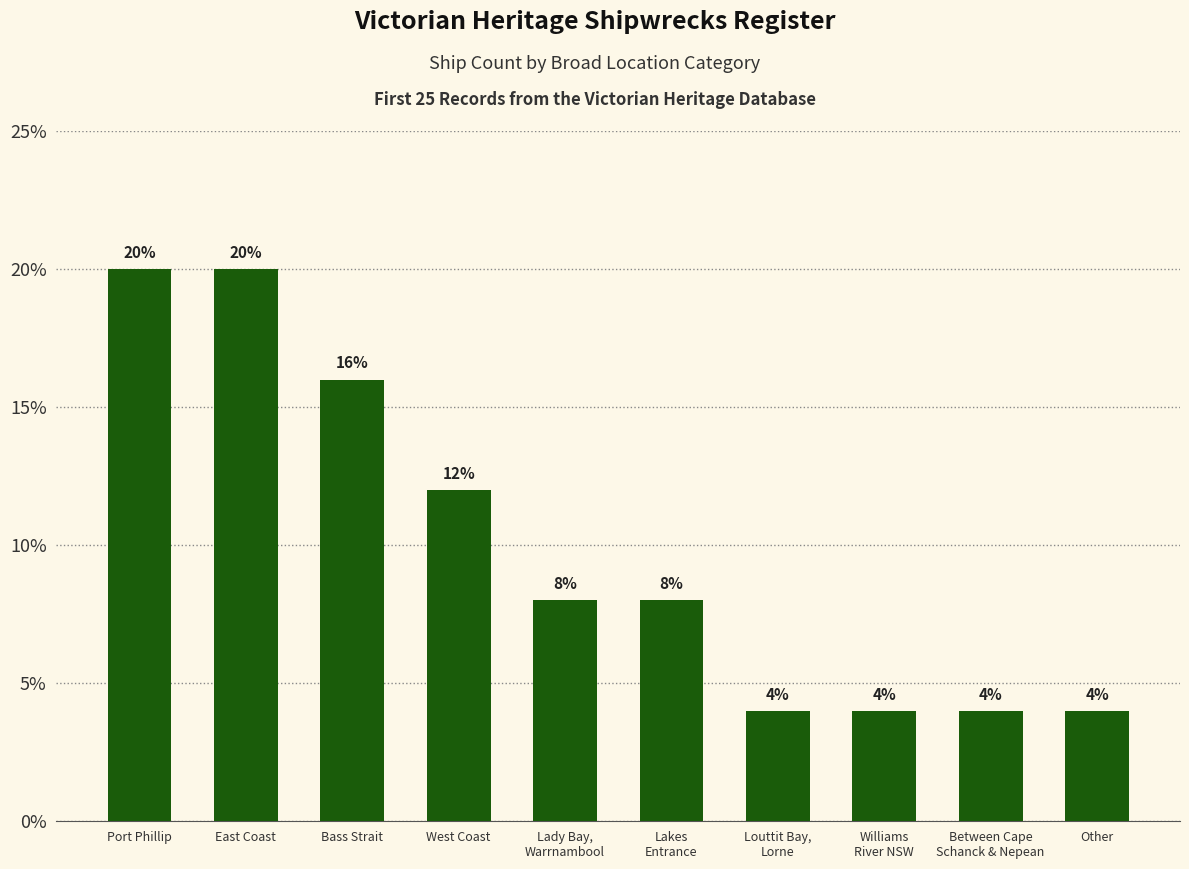

Where does the data first go above 8?

Port Phillip